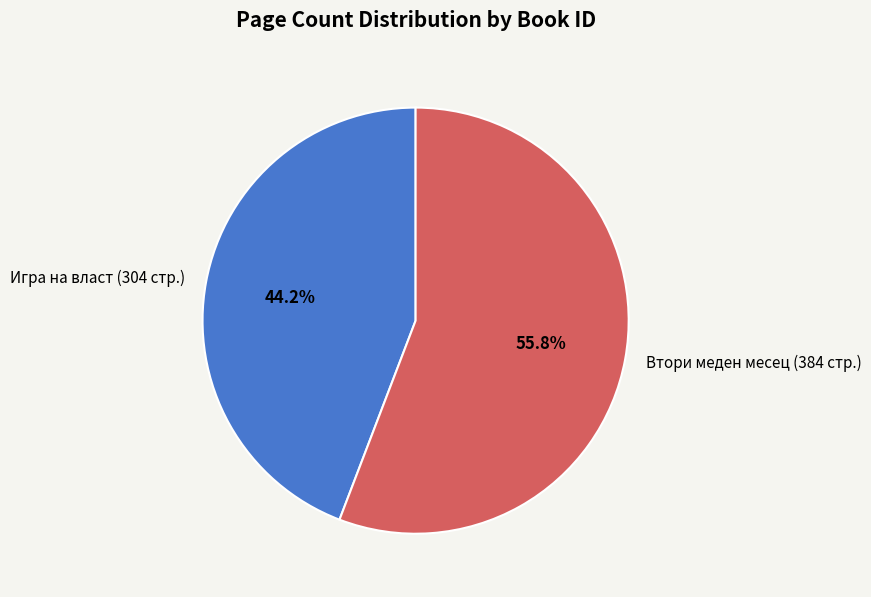

Is there a majority slice in this chart?

Yes